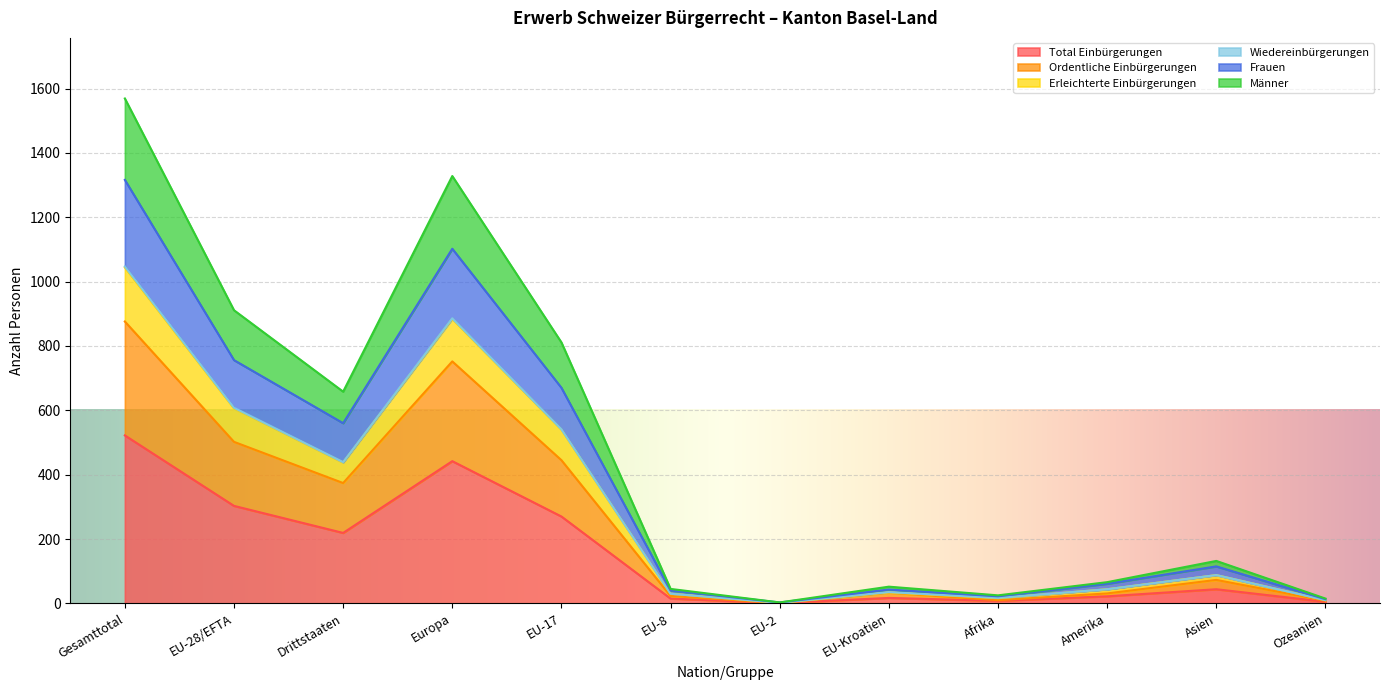

At which label does Total Einbürgerungen reach its peak?

Gesamttotal